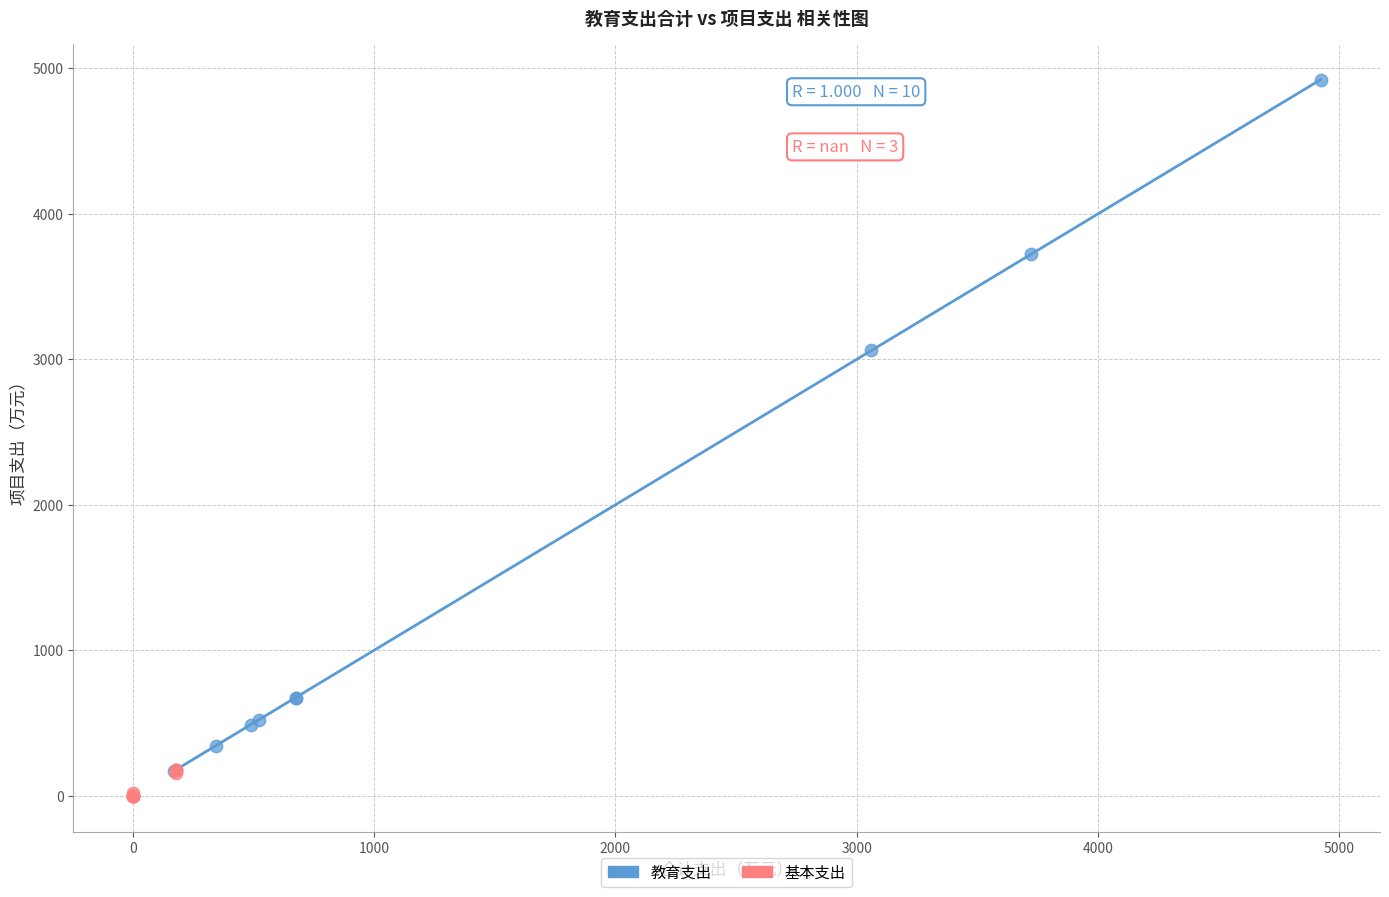

Which series reaches the maximum Y coordinate?

教育支出